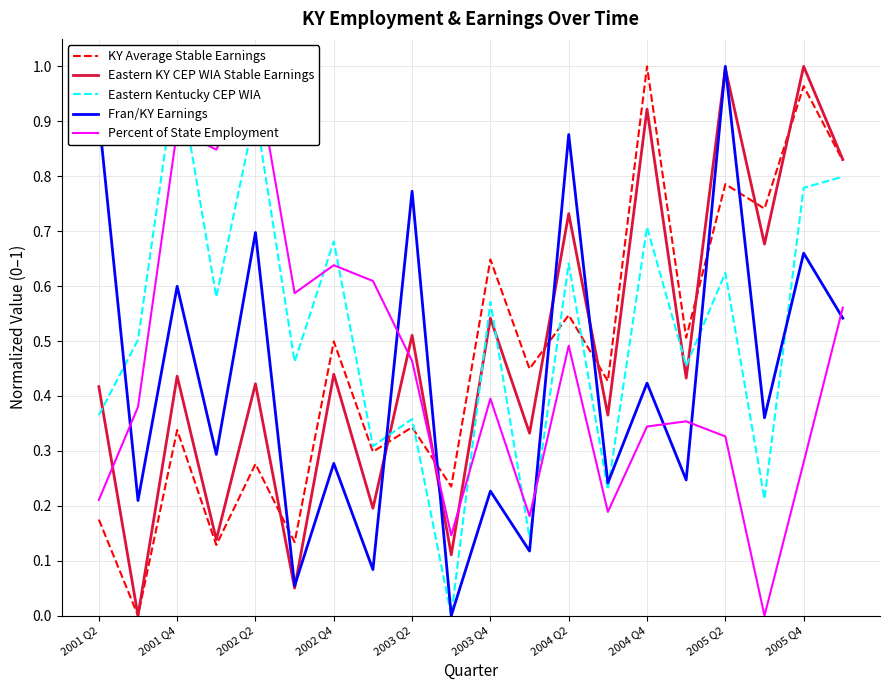

True or false: KY Average Stable Earnings and Fran/KY Earnings intersect in this chart.

True